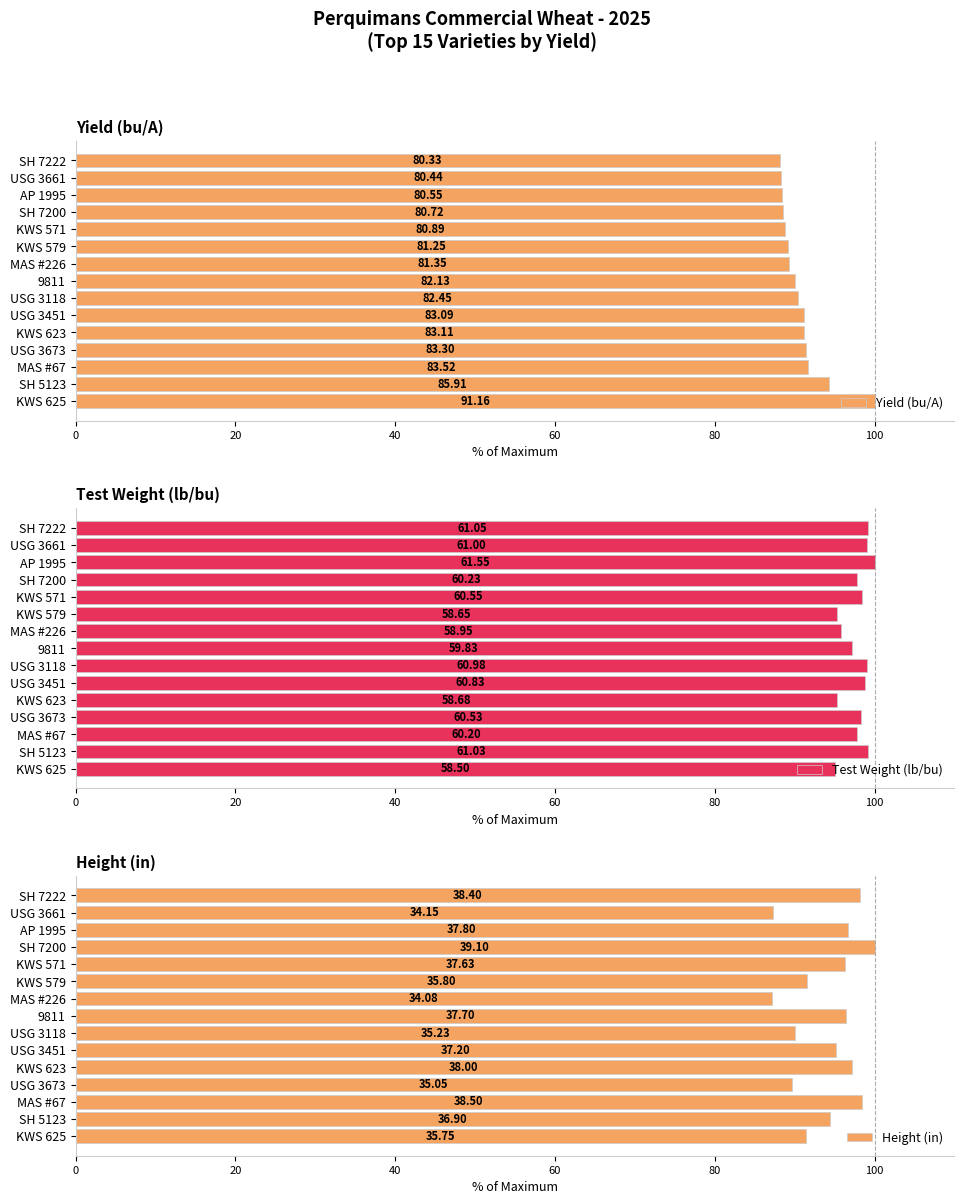

At how many categories does at least one series exceed 91?

15